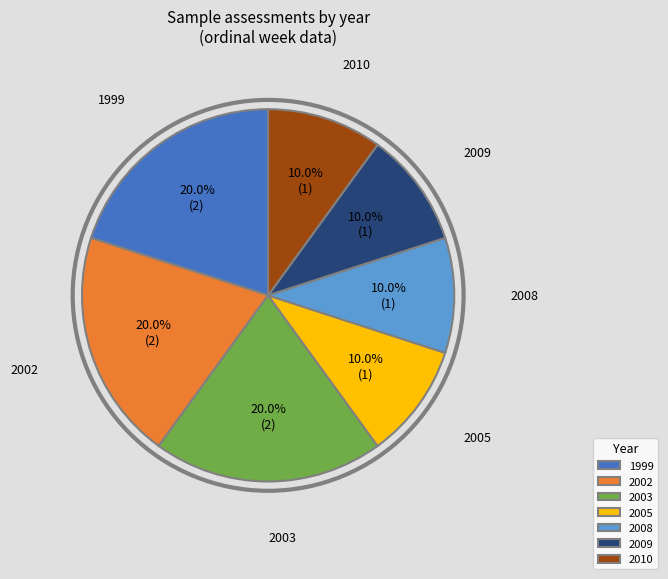

How much of the chart is everything except 2002?

80.0%